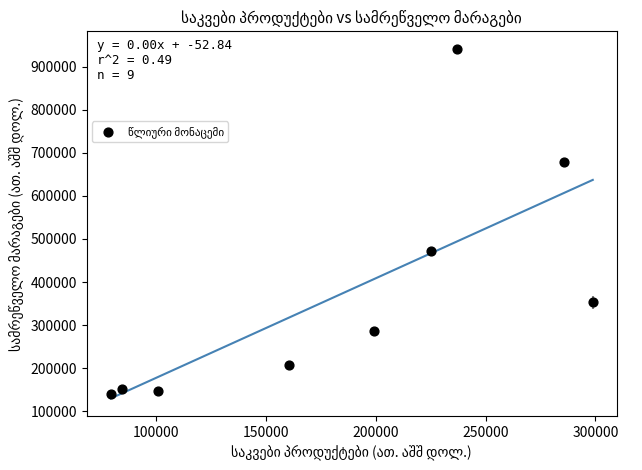

What is the average X value?

185636.3